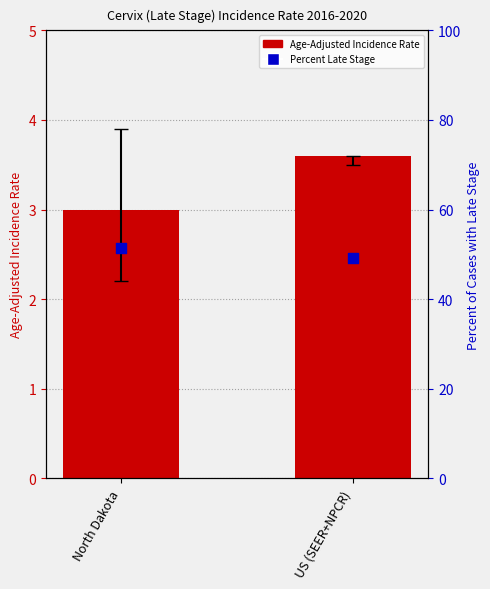

Which series has the largest total across all categories?

Percent Late Stage